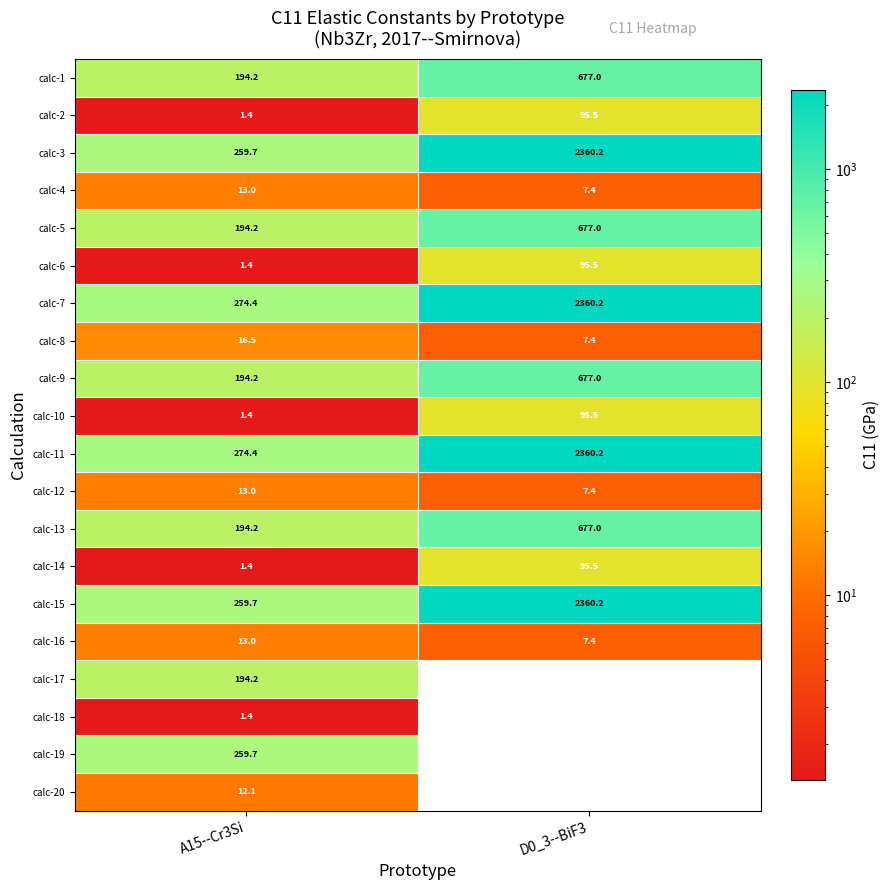

Which category has the lowest value across all series?

A15--Cr3Si